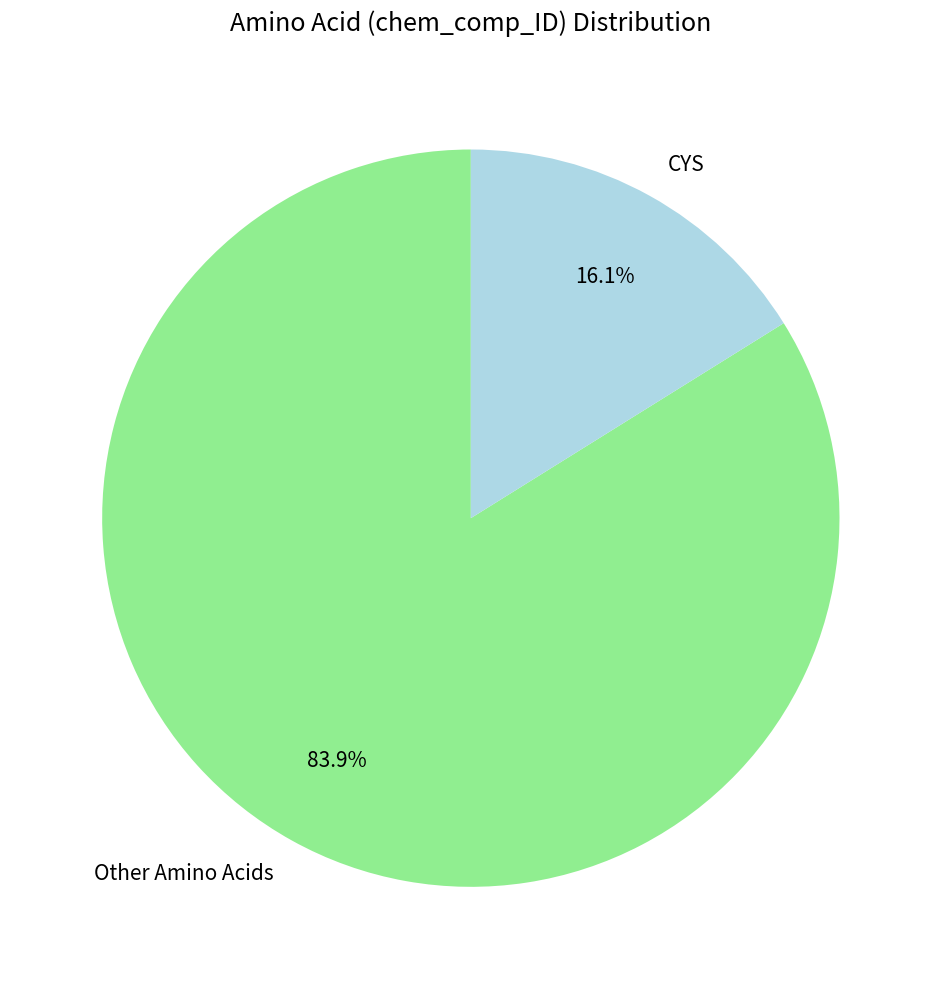

Is the sum of Other Amino Acids and CYS greater than half?

Yes